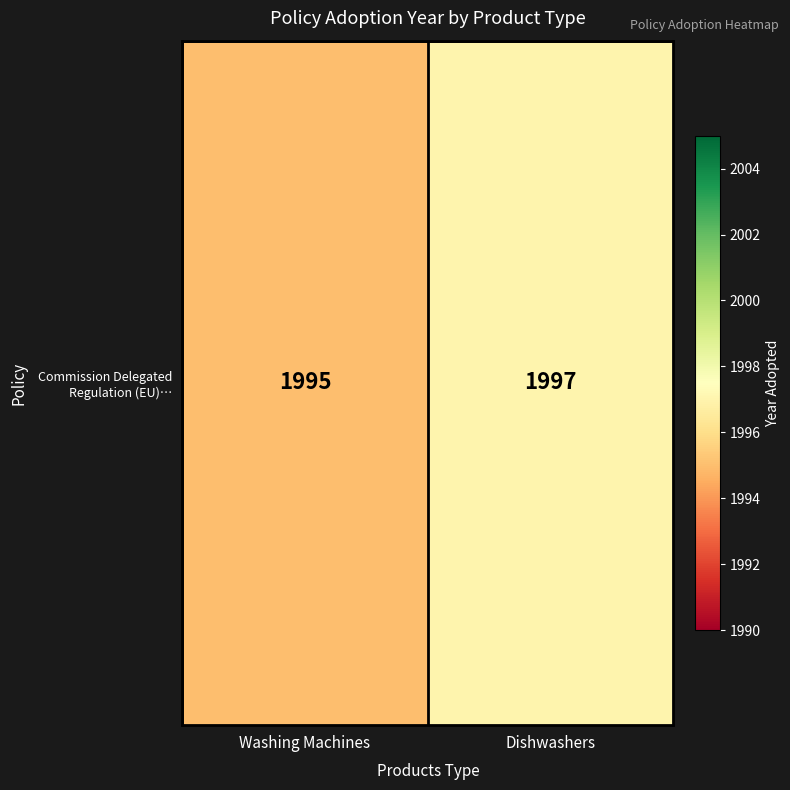

How many values are below 1997?

1